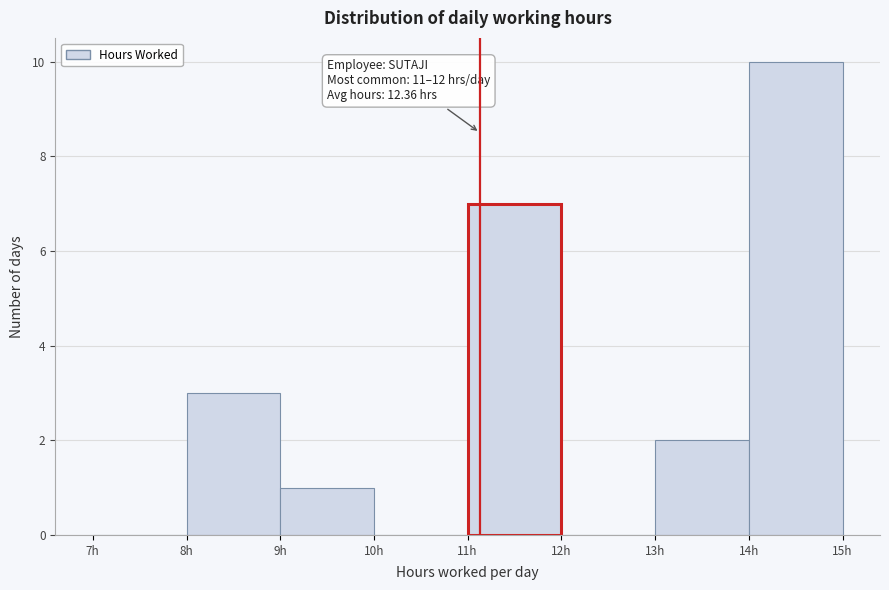

Over which range of the x-axis is the bar tallest?

14 to 15